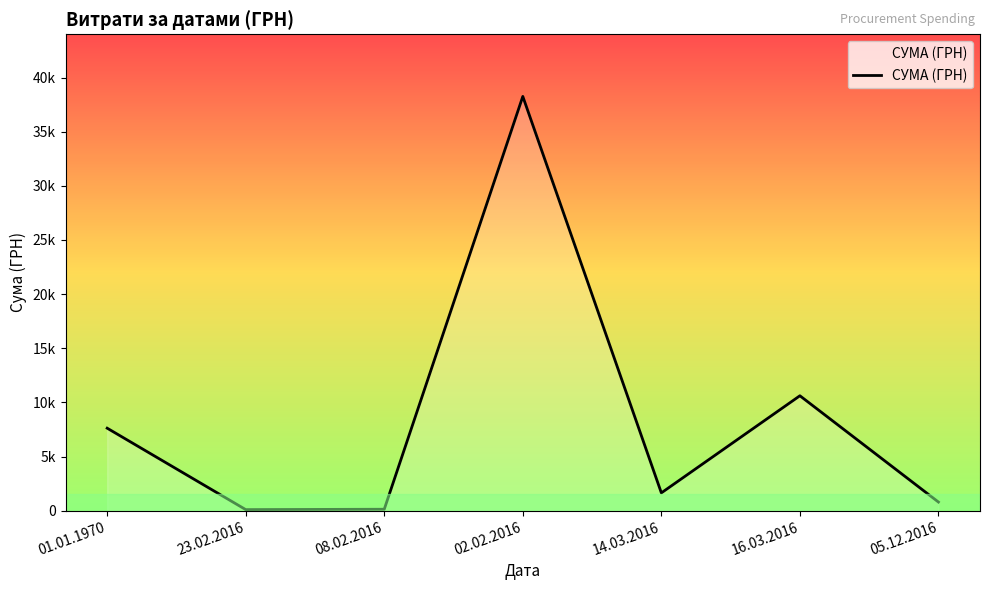

Does the chart have visible grid lines?

No